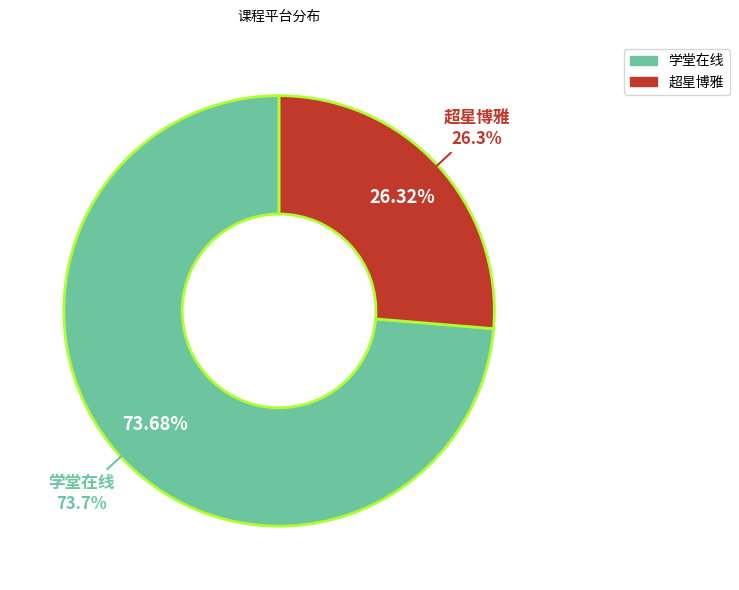

True or false: 超星博雅 accounts for 35% of the total.

False